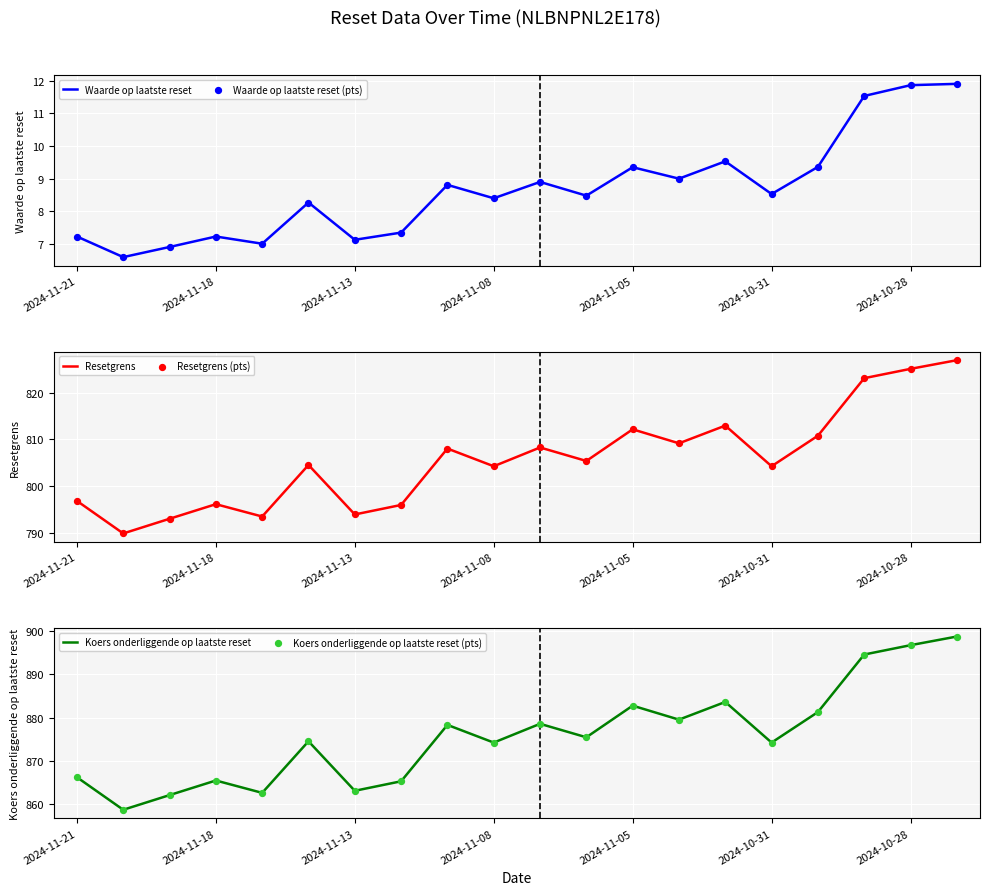

What is the lowest value of the Waarde op laatste reset series?

6.6